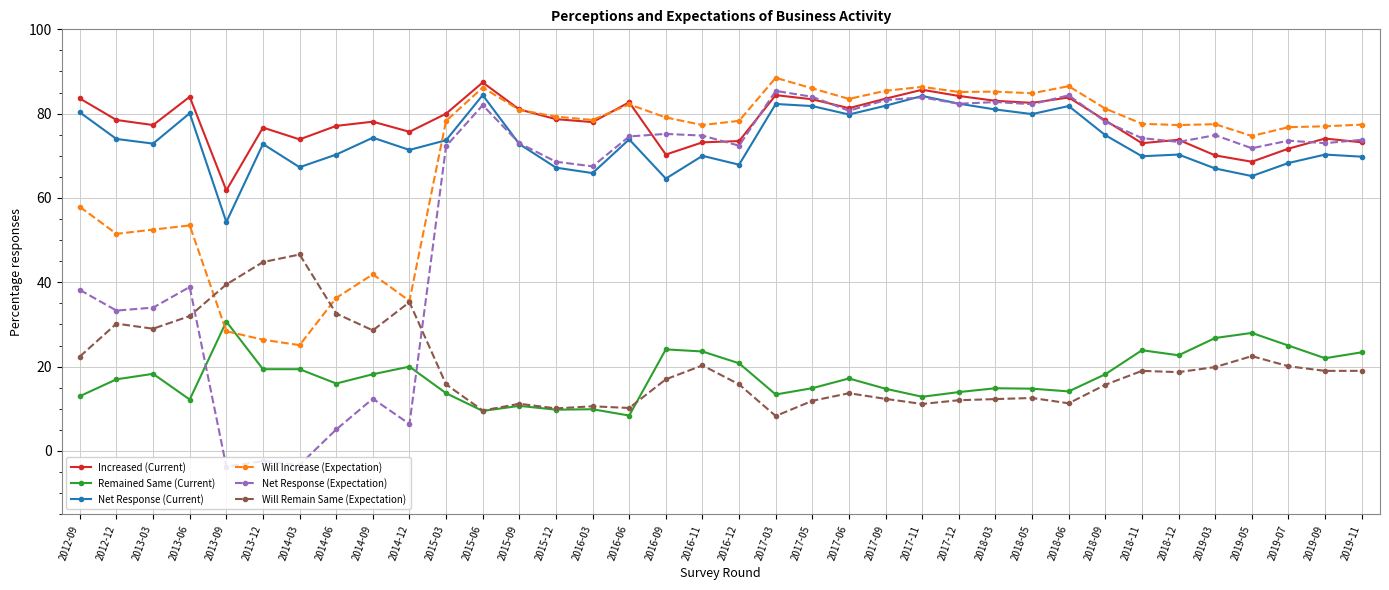

At which category does Net Response (Expectation) reach its first local peak?

2013-06